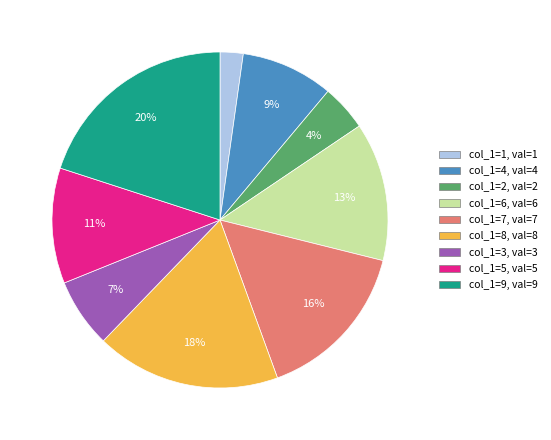

Is there any slice that represents more than half of the pie?

No